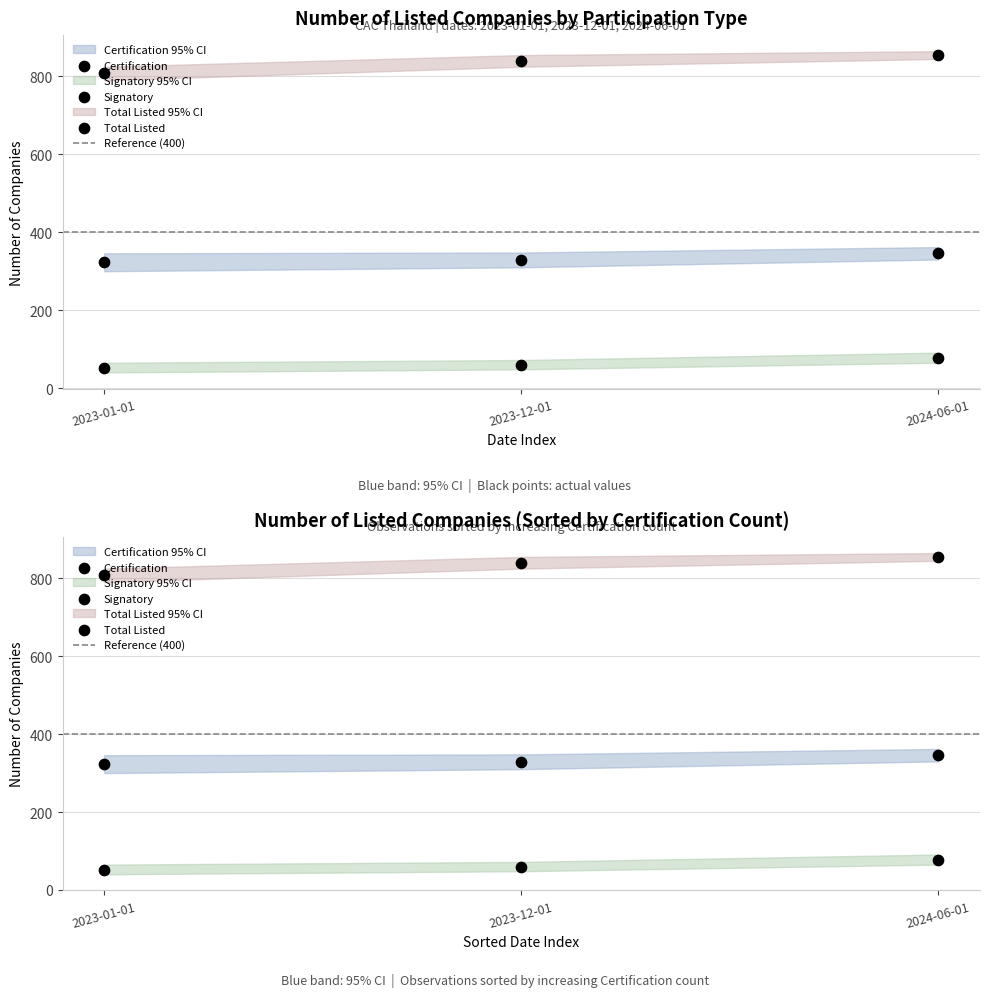

What are all the series names shown in the legend?

Certification, Signatory, Total Listed